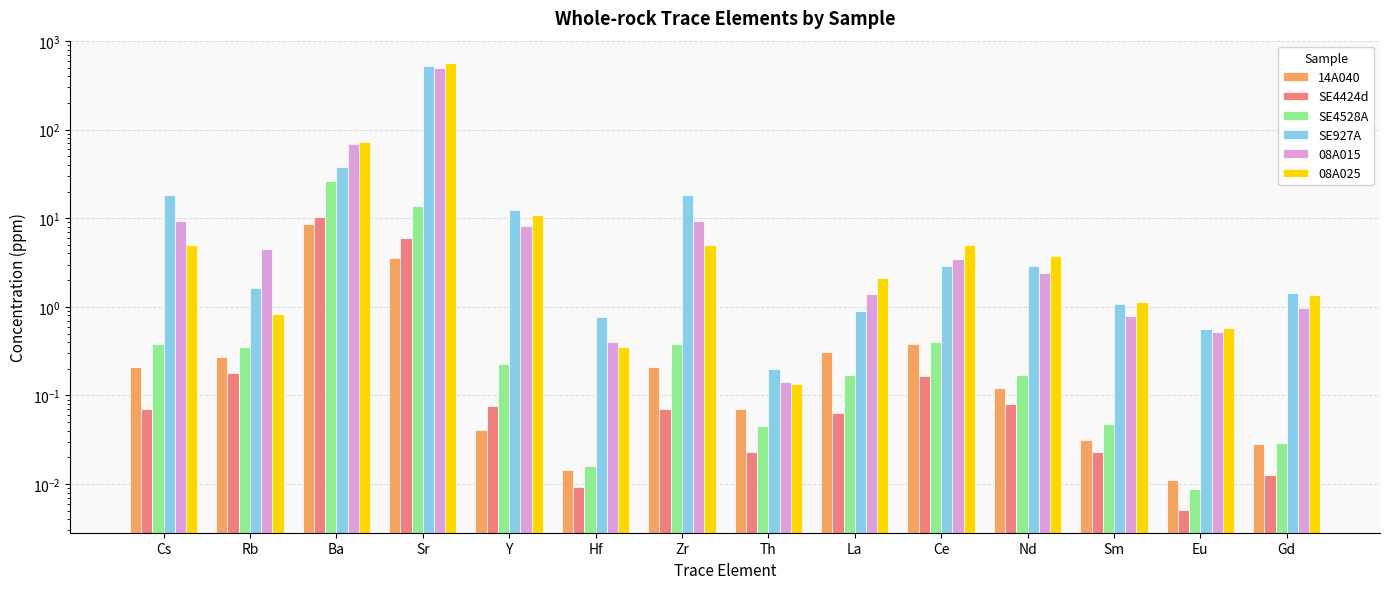

What is the average value of the SE4528A series?

3.0